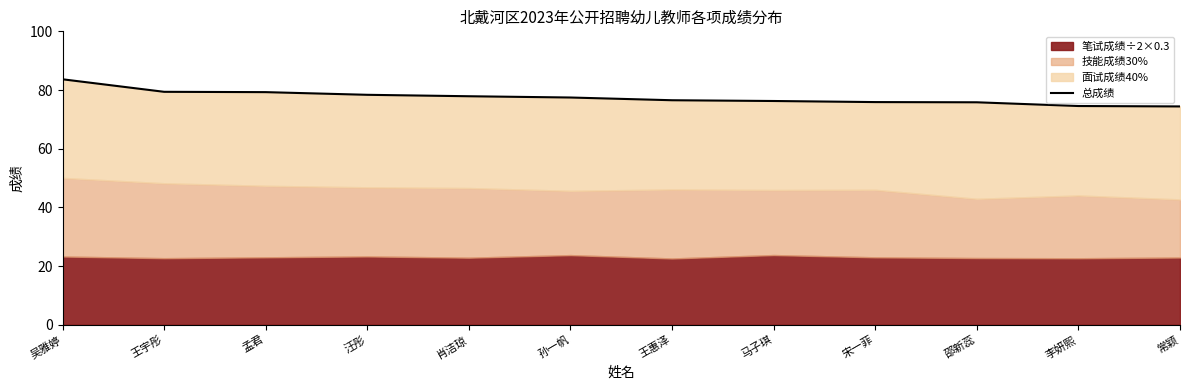

Reading left to right, extract all data points from this chart.

吴雅婷=83.7	王宇彤=79.4	孟君=79.3	汪彤=78.4	肖洁琼=77.9	孙一帆=77.5	王惠泽=76.5	马子琪=76.3	宋一菲=75.9	邵新蕊=75.8	李妍熙=74.5	常颖=74.4